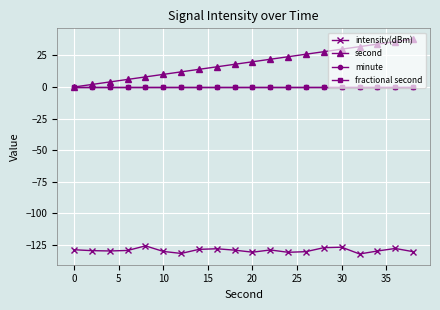

True or false: fractional second and minute intersect in this chart.

False